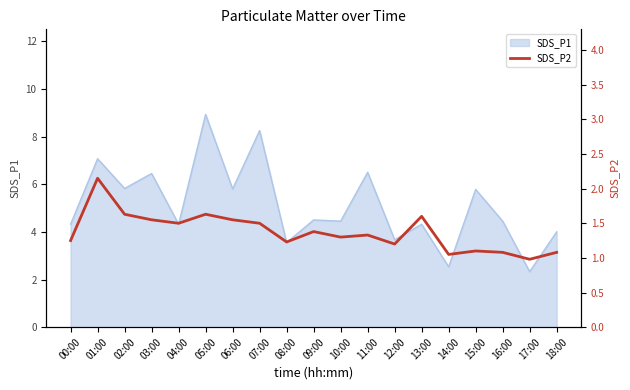

What is the sum of all values?

26.1